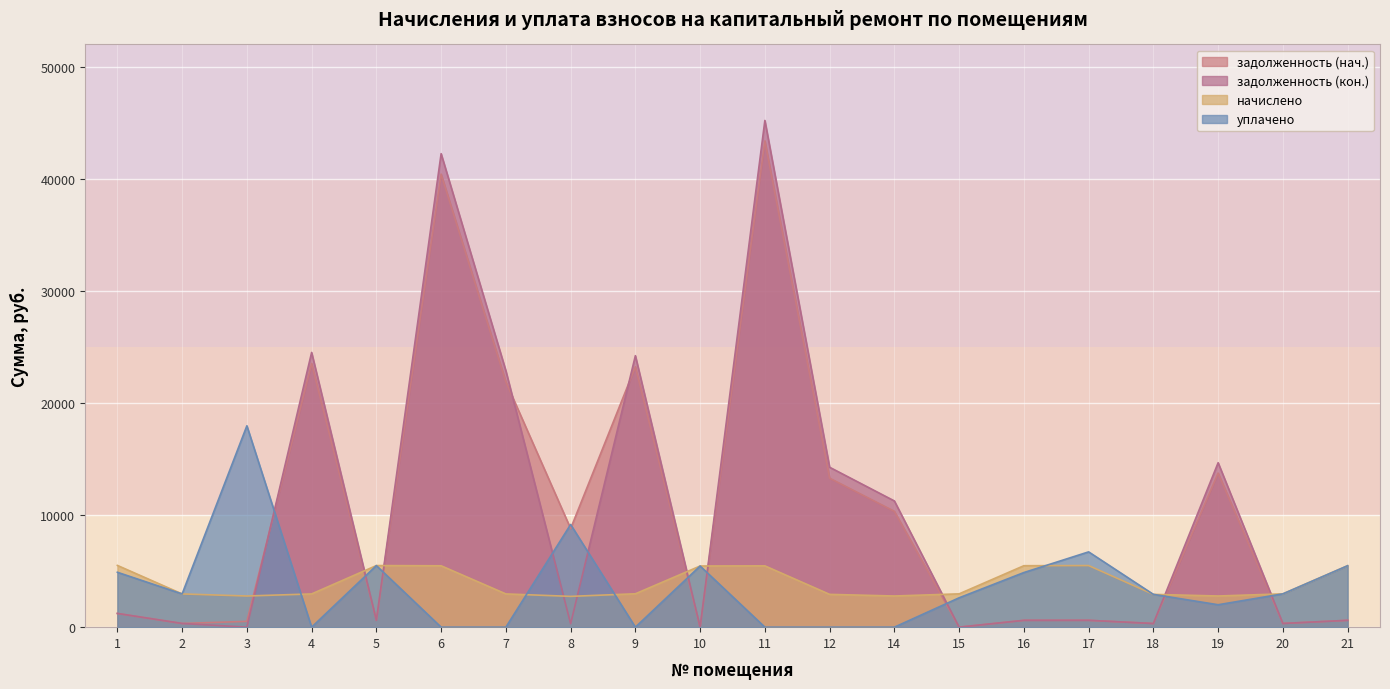

Is it true that задолженность (нач.) equals 15462.2 at 4?

False